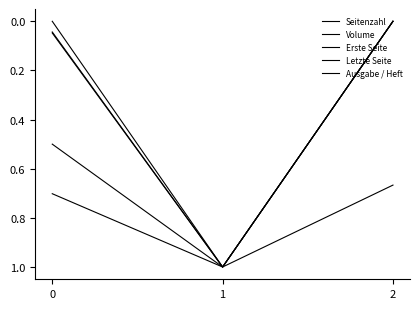

Reading left to right, extract all data points from this chart.

Seitenzahl: 0=0.0	1=1.0	2=0.7
Volume: 0=0.7	1=1.0	2=0.0
Erste Seite: 0=0.0	1=1.0	2=0.0
Letzte Seite: 0=0.0	1=1.0	2=0.0
Ausgabe / Heft: 0=0.5	1=1.0	2=0.0